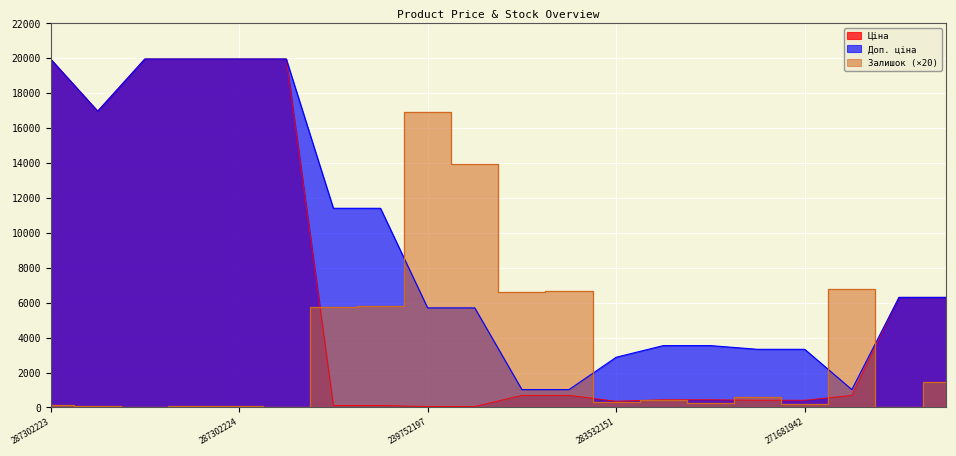

What is the maximum value for Доп. ціна?

19964.2